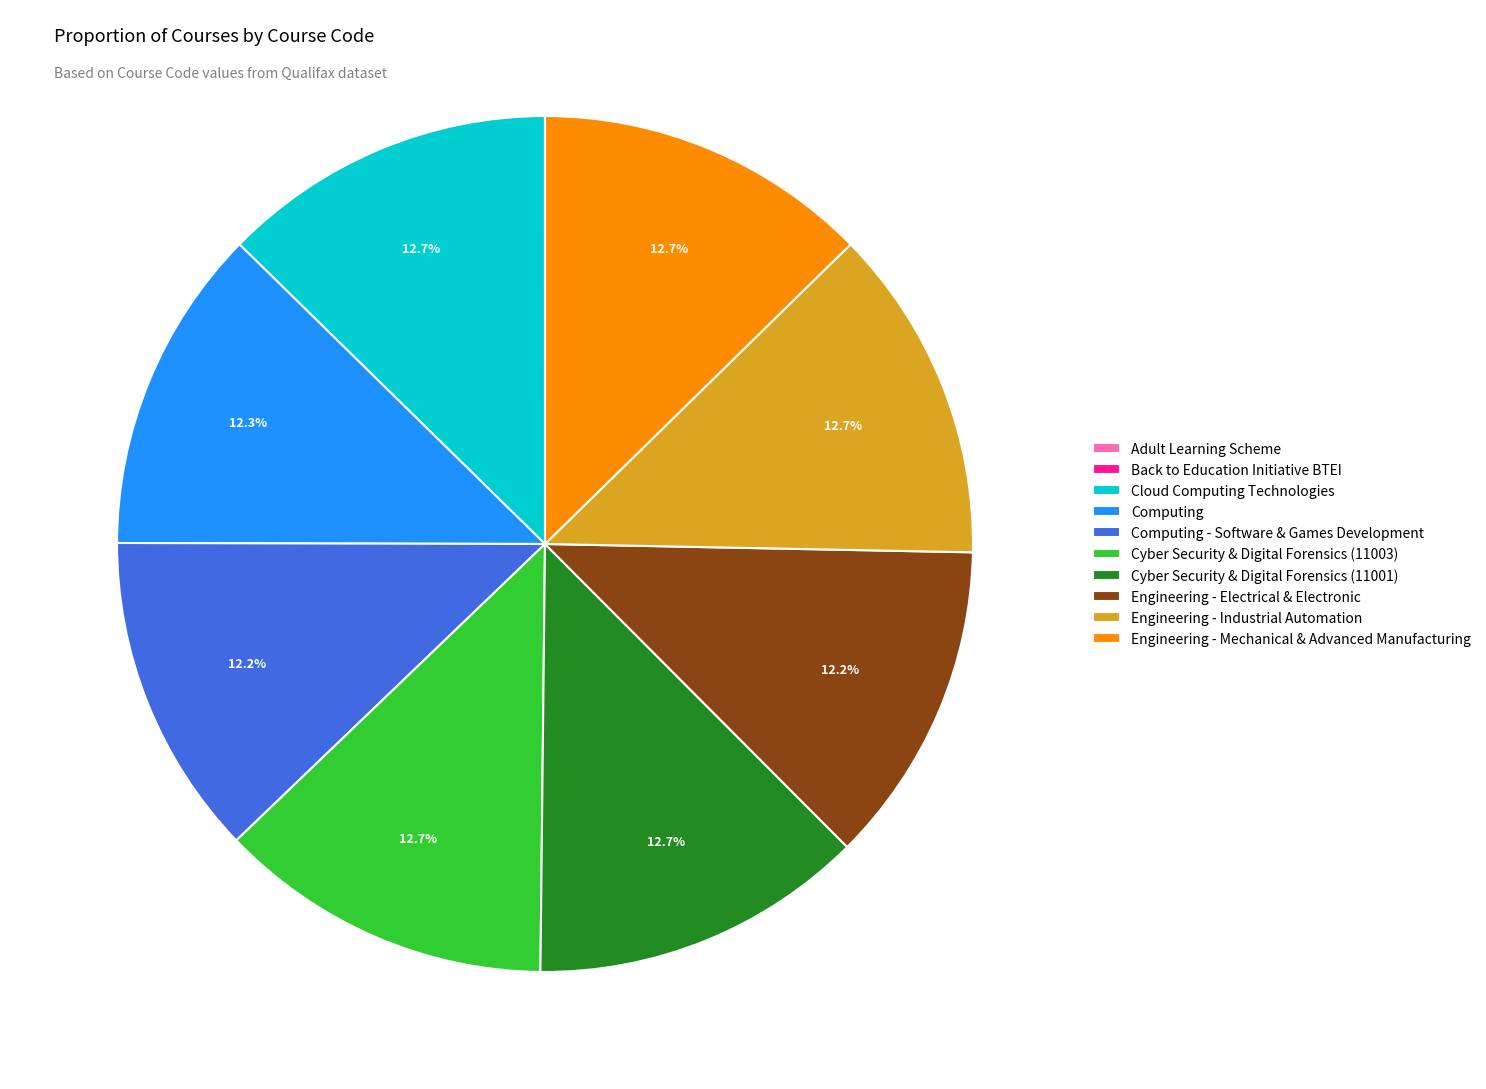

To the nearest percent, what percentage of the pie is Computing?

12%